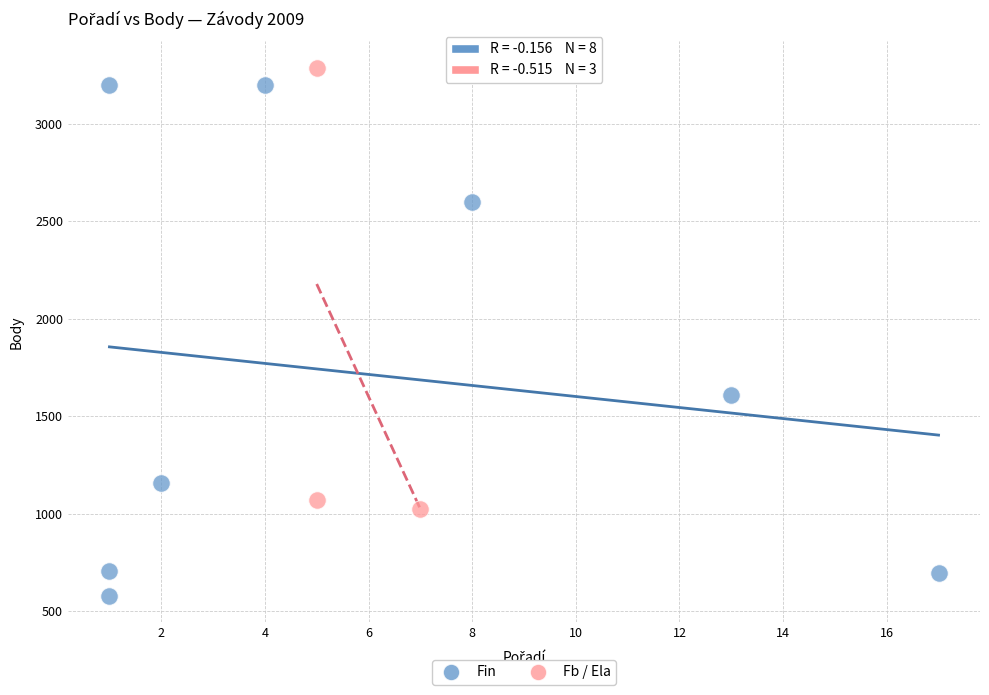

Which series contains the lowest Y value?

Fin